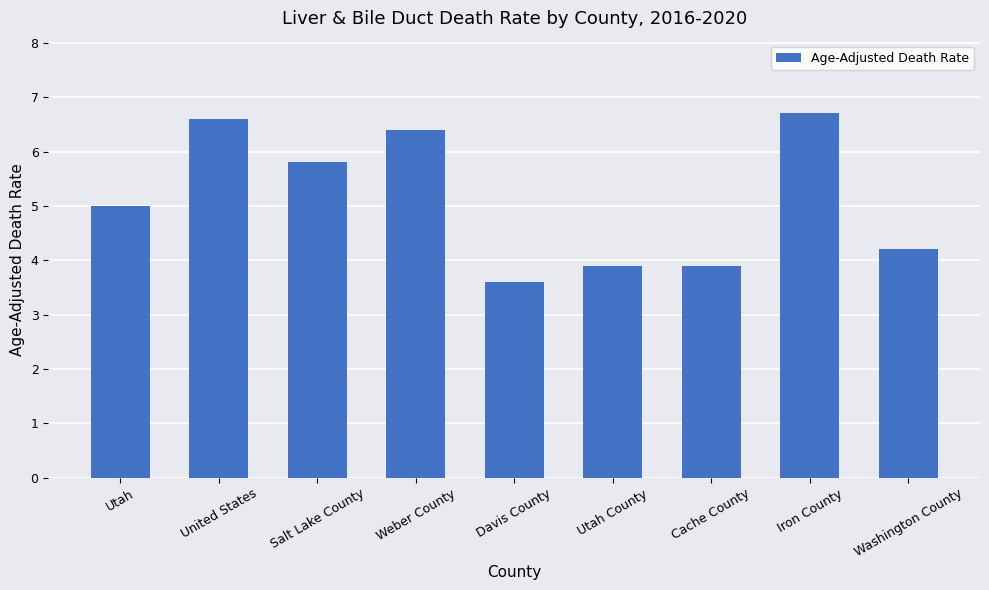

At which label is the value closest to 5?

Utah